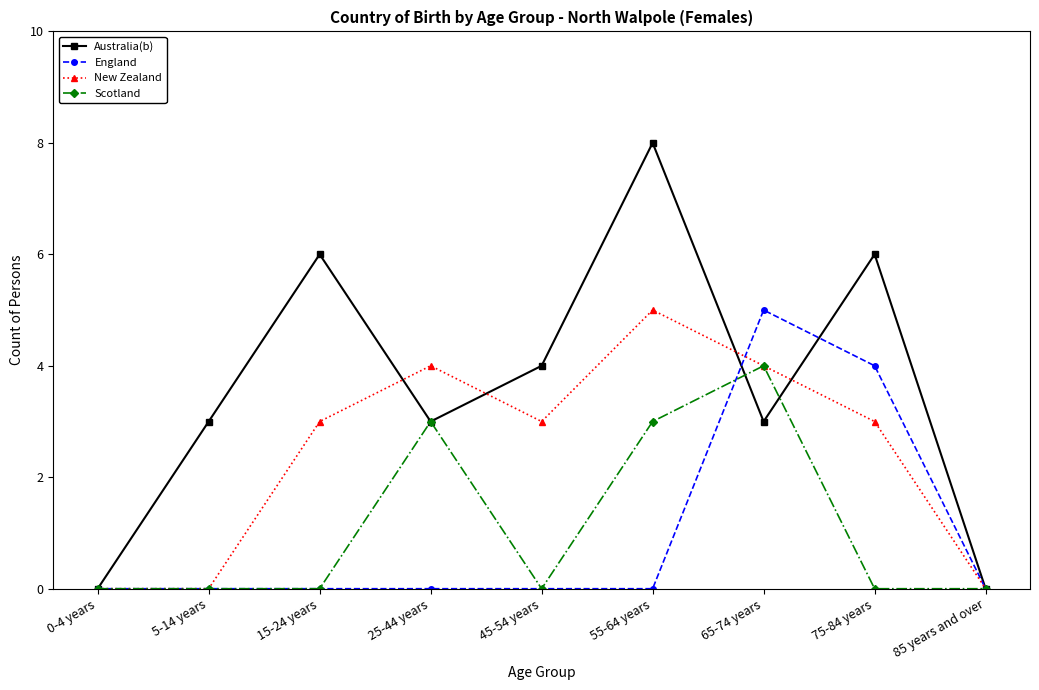

Is it true that England equals 4 at 75-84 years?

True